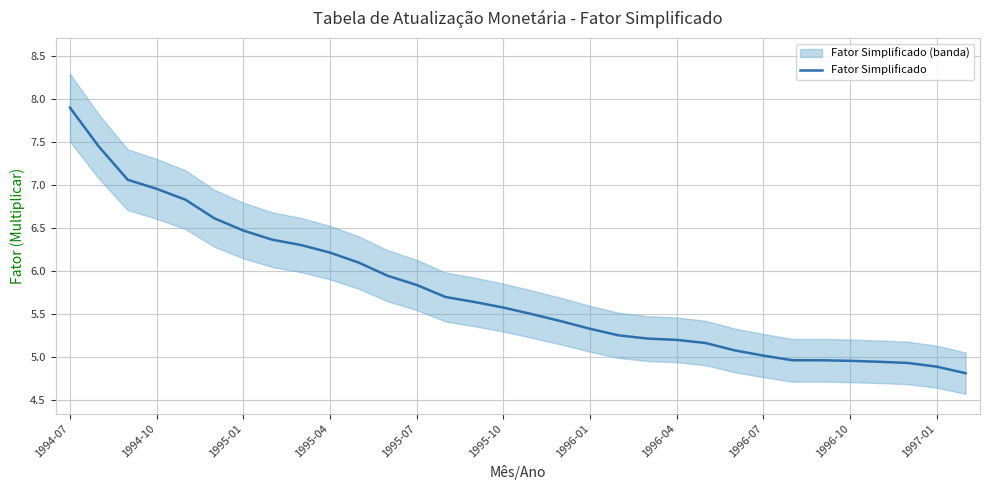

Reading left to right, extract all data points from this chart.

7.9	7.4	7.1	7.0	6.8	6.6	6.5	6.4	6.3	6.2	6.1	5.9	5.8	5.7	5.6	5.6	5.5	5.4	5.3	5.3	5.2	5.2	5.2	5.1	5.0	5.0	5.0	5.0	4.9	4.9	4.9	4.8